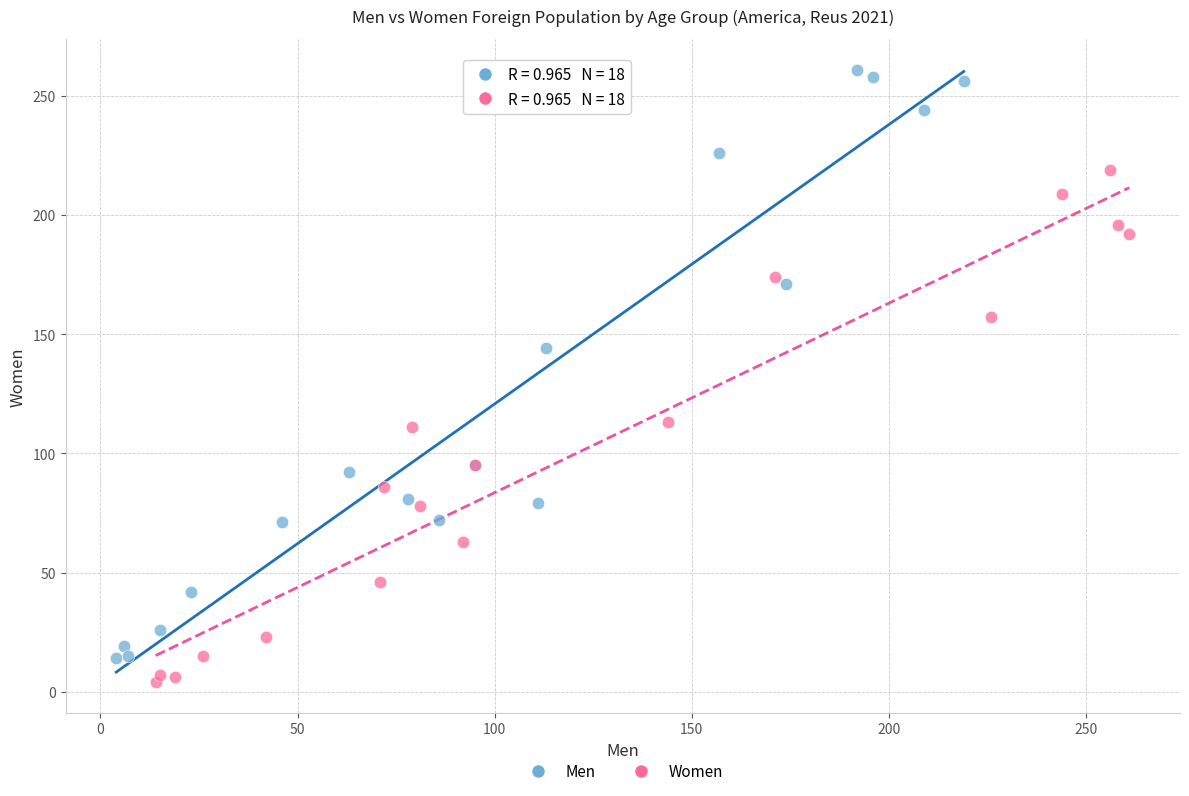

Which series reaches the maximum Y coordinate?

Men